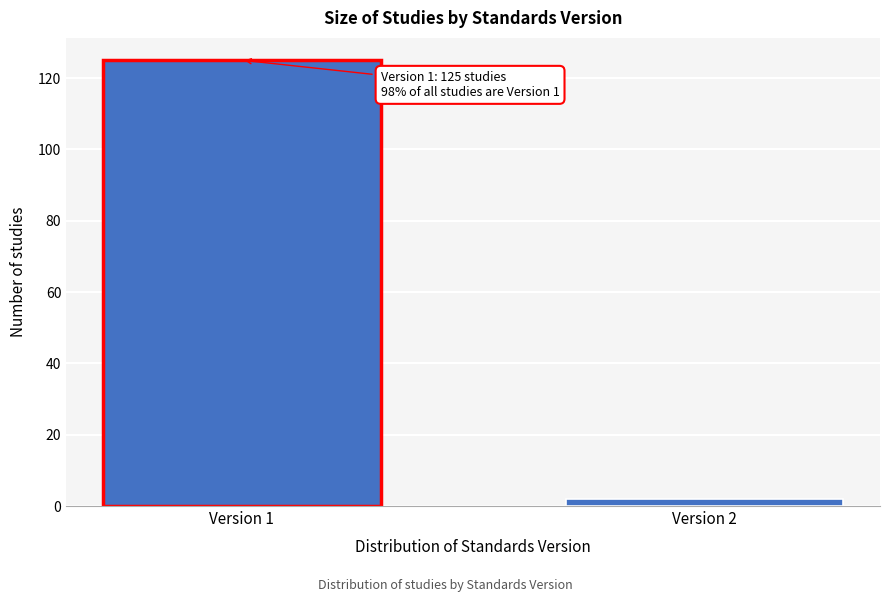

Reading left to right, list all the values displayed in this chart.

125	2